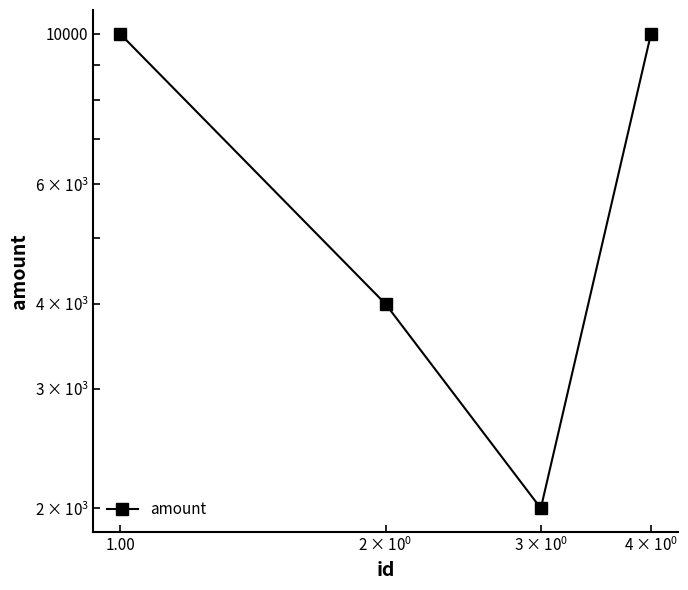

How many distinct data groups are displayed?

1